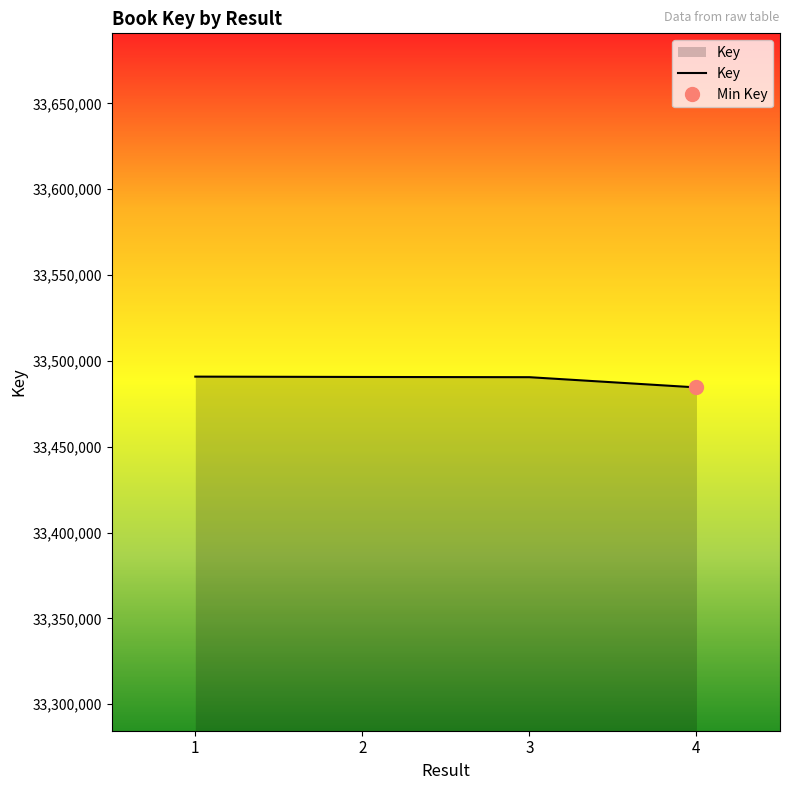

Reading left to right, what are all the values shown in this chart?

33490845	33490649	33490520	33484561